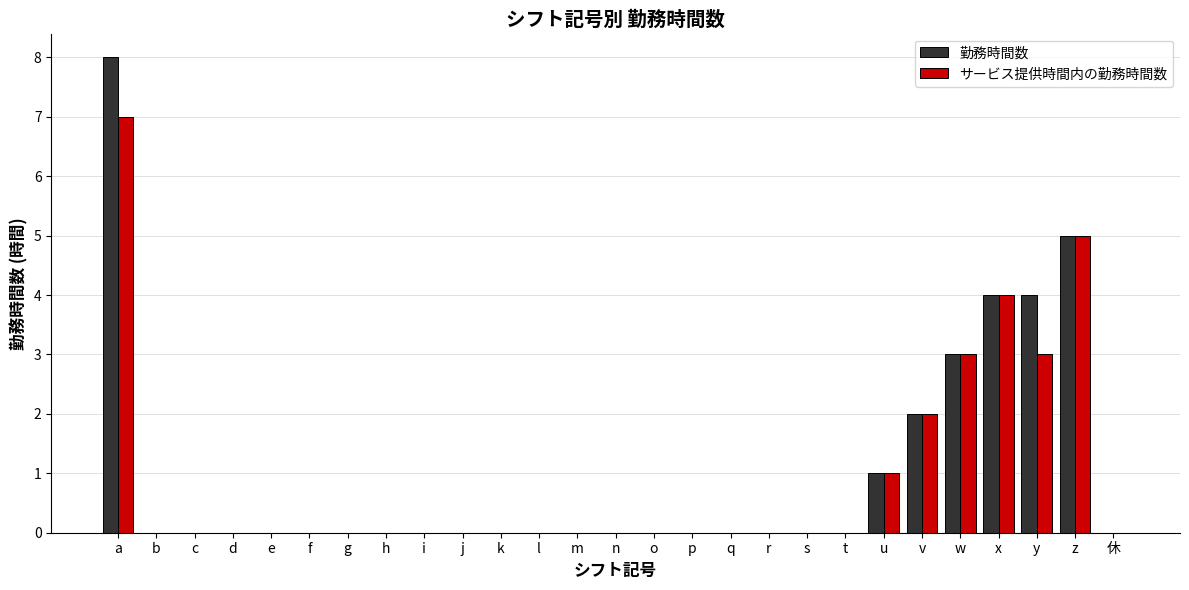

How many series are shown in this chart?

2